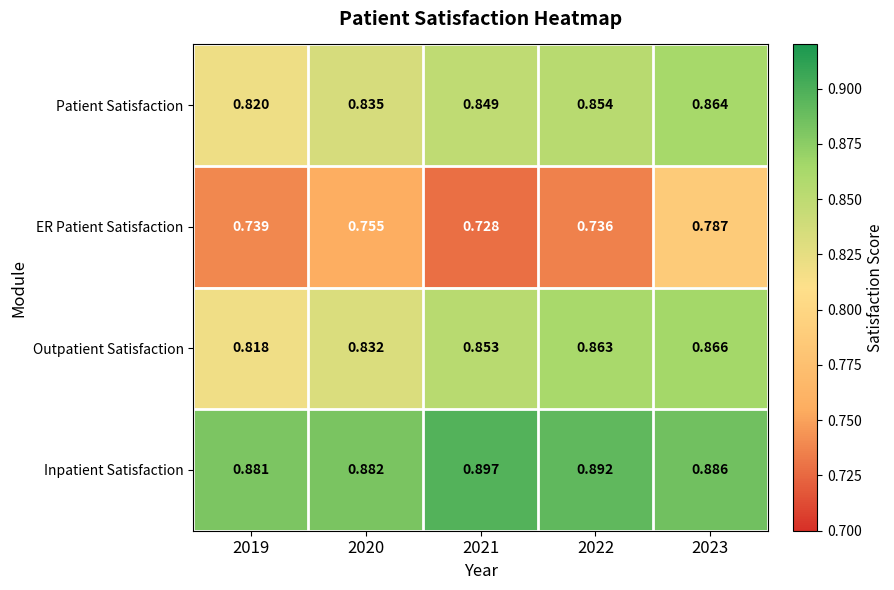

Between 2019 and 2022, which series saw the biggest shift?

Outpatient Satisfaction